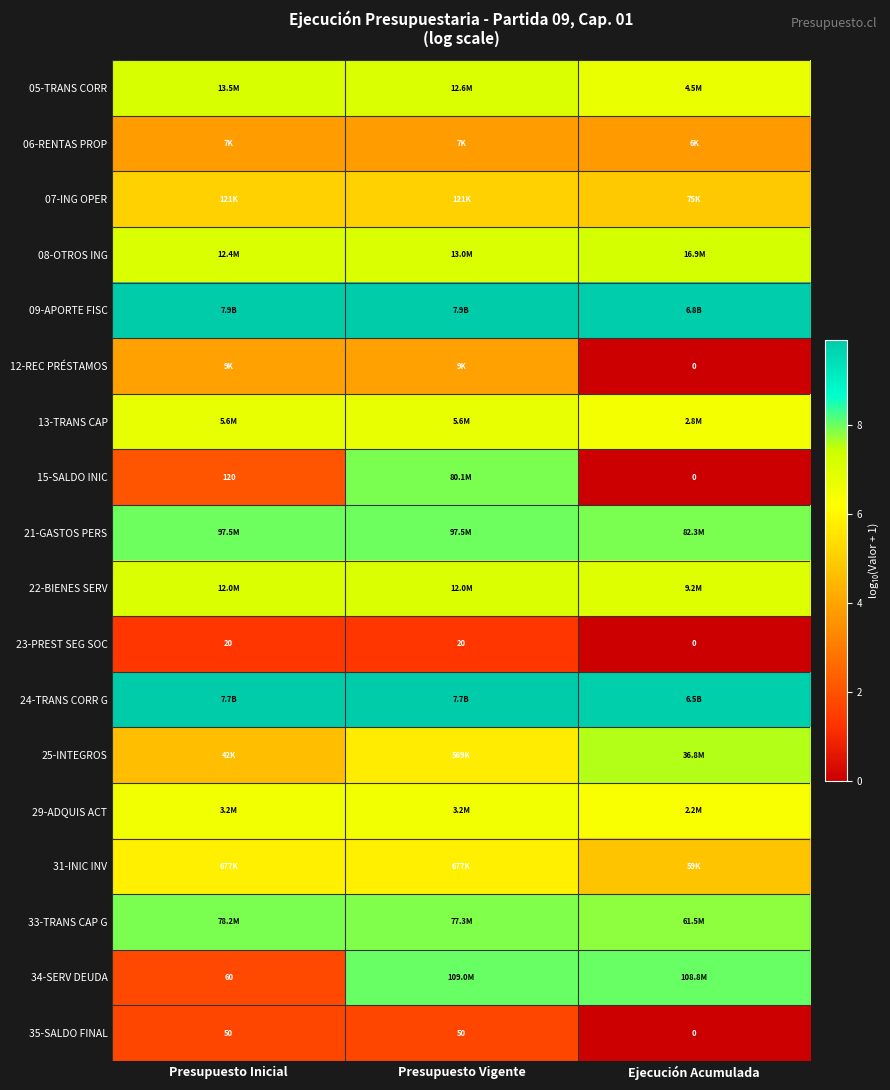

Count the number of categories in the chart.

3